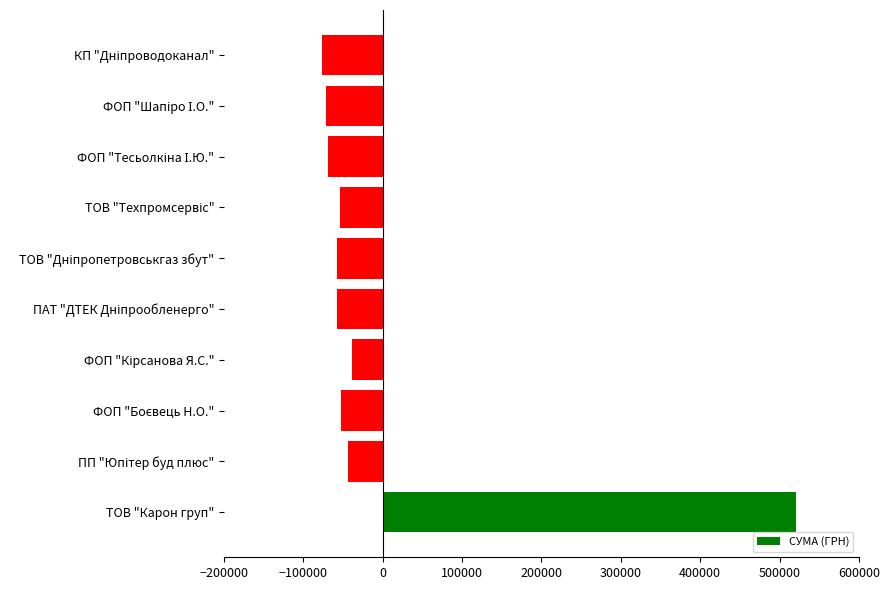

What is the difference between the maximum and minimum values?

596794.3